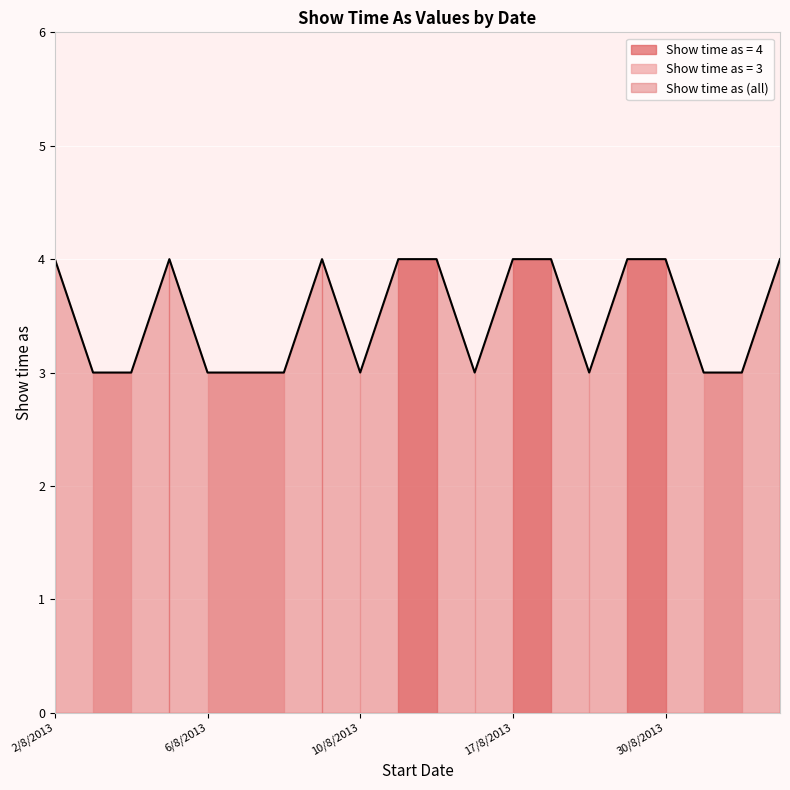

The chart shows a value of 3 at 31/8/2013. True or false?

True